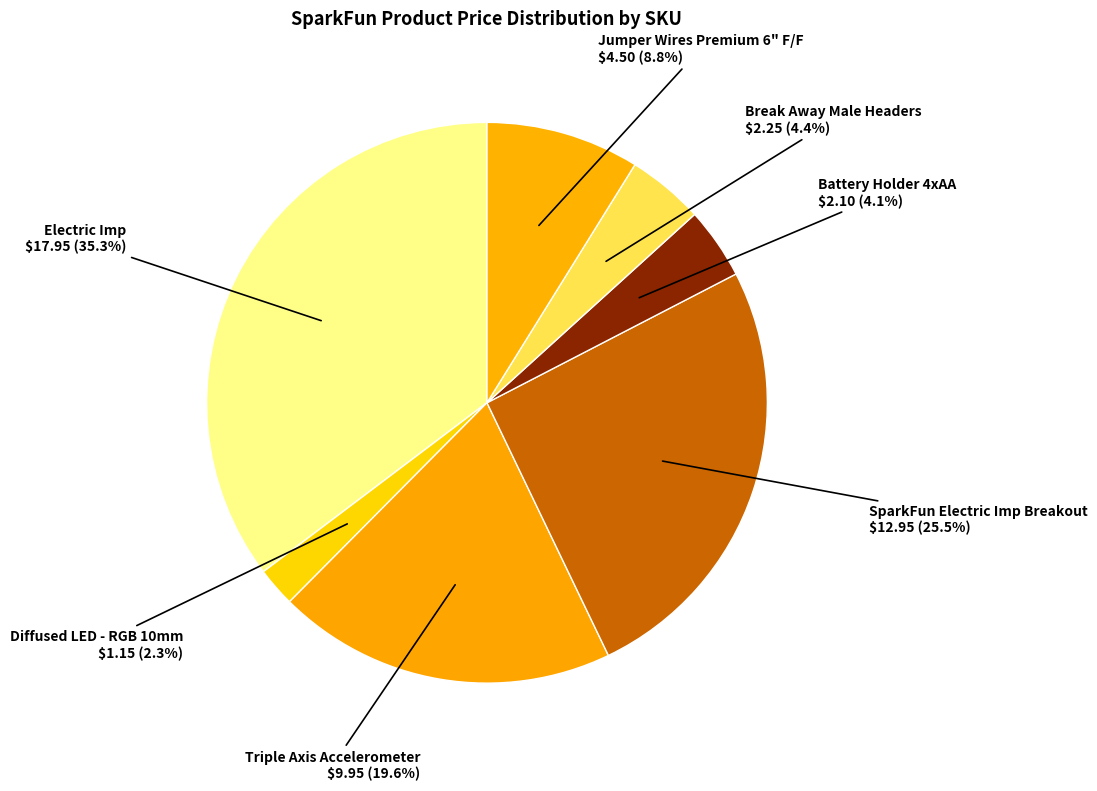

How many slices are in this pie chart?

7